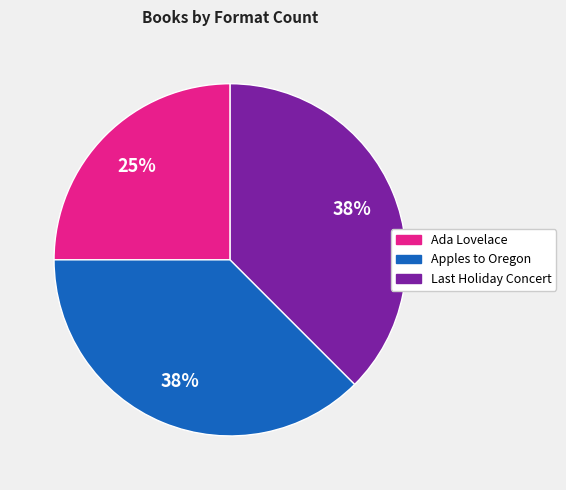

Is there a majority slice in this chart?

No